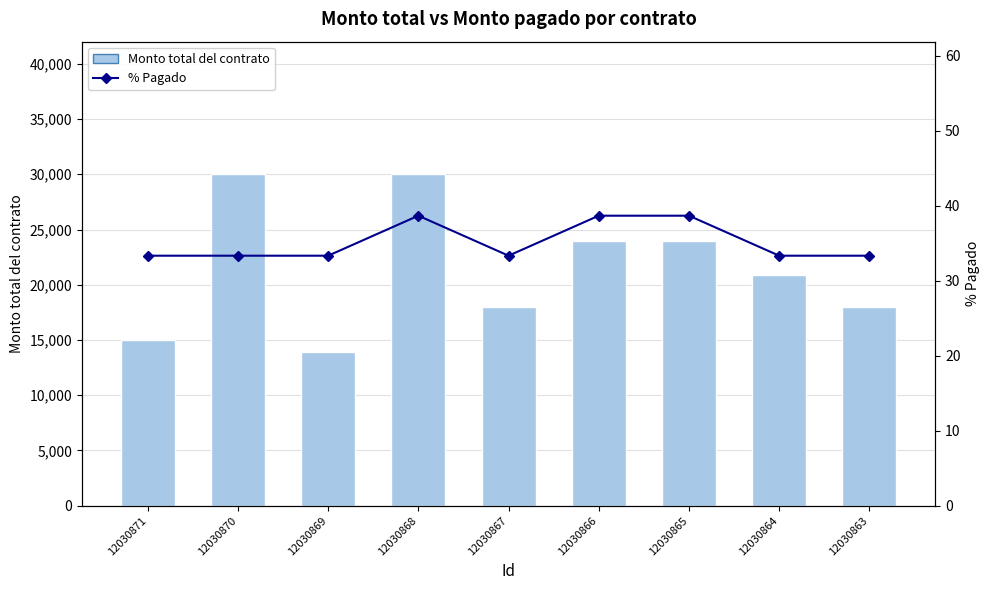

Between 12030870 and 12030867, which series saw the biggest shift?

Monto total del contrato